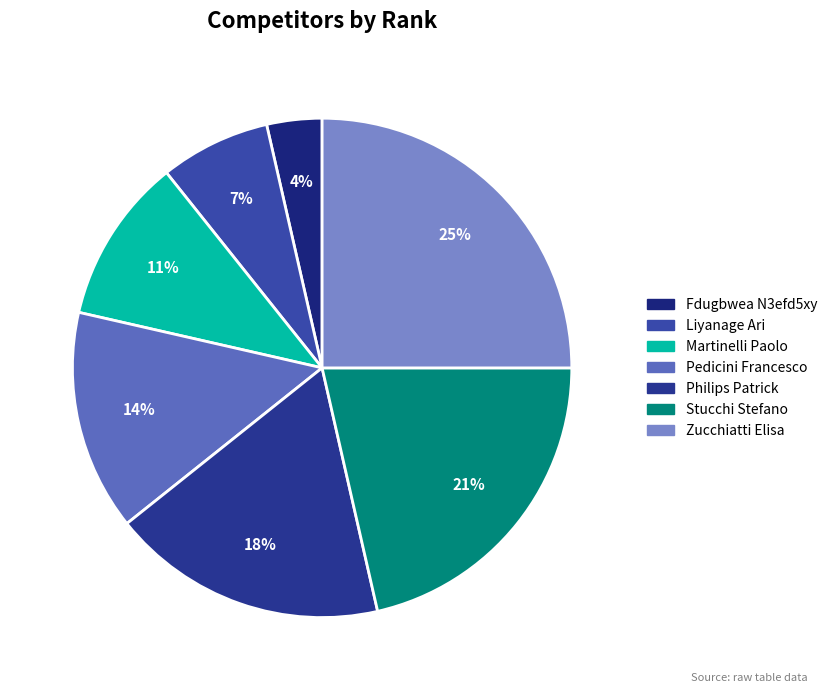

The Pedicini Francesco slice represents 14% of the pie. True or false?

True